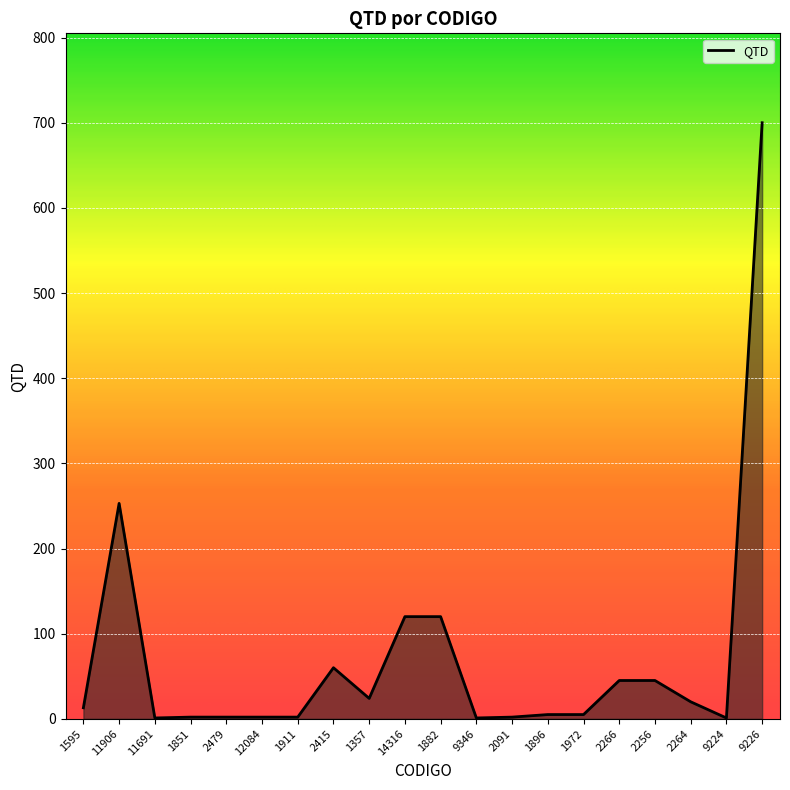

What is the change in value from 11691 to 1896?

+4